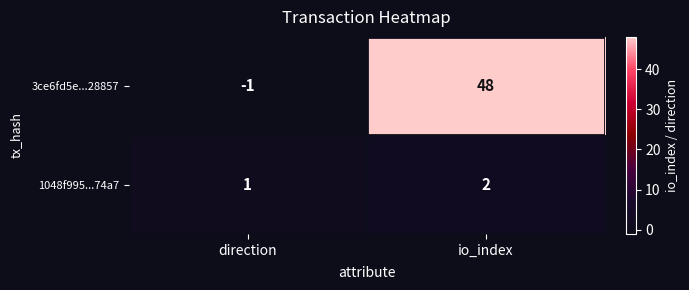

Is it true that 1048f995...74a7 equals 2 at direction?

False